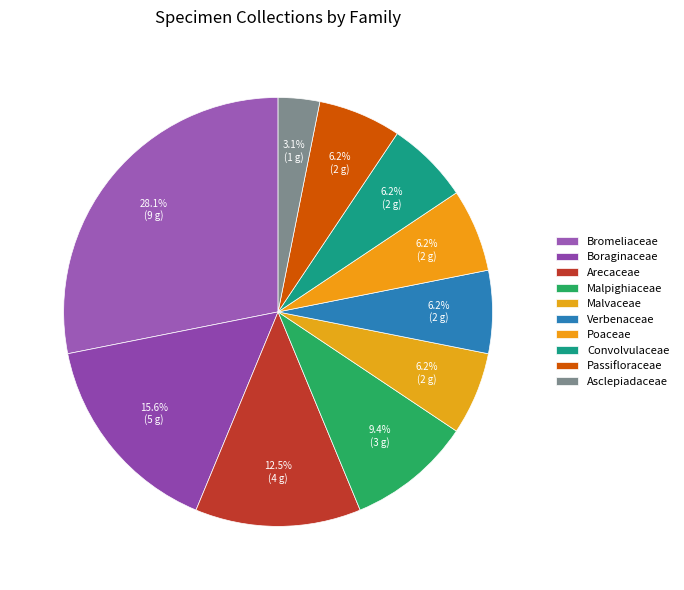

How many segments does this pie chart have?

10